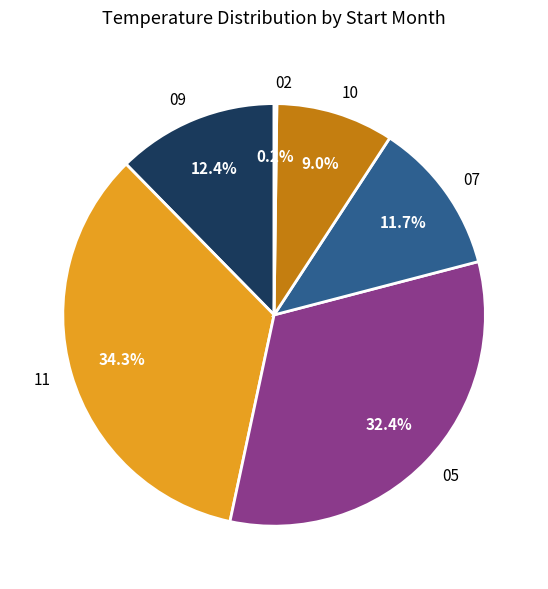

Is it true that 05 is 25% of the pie?

False